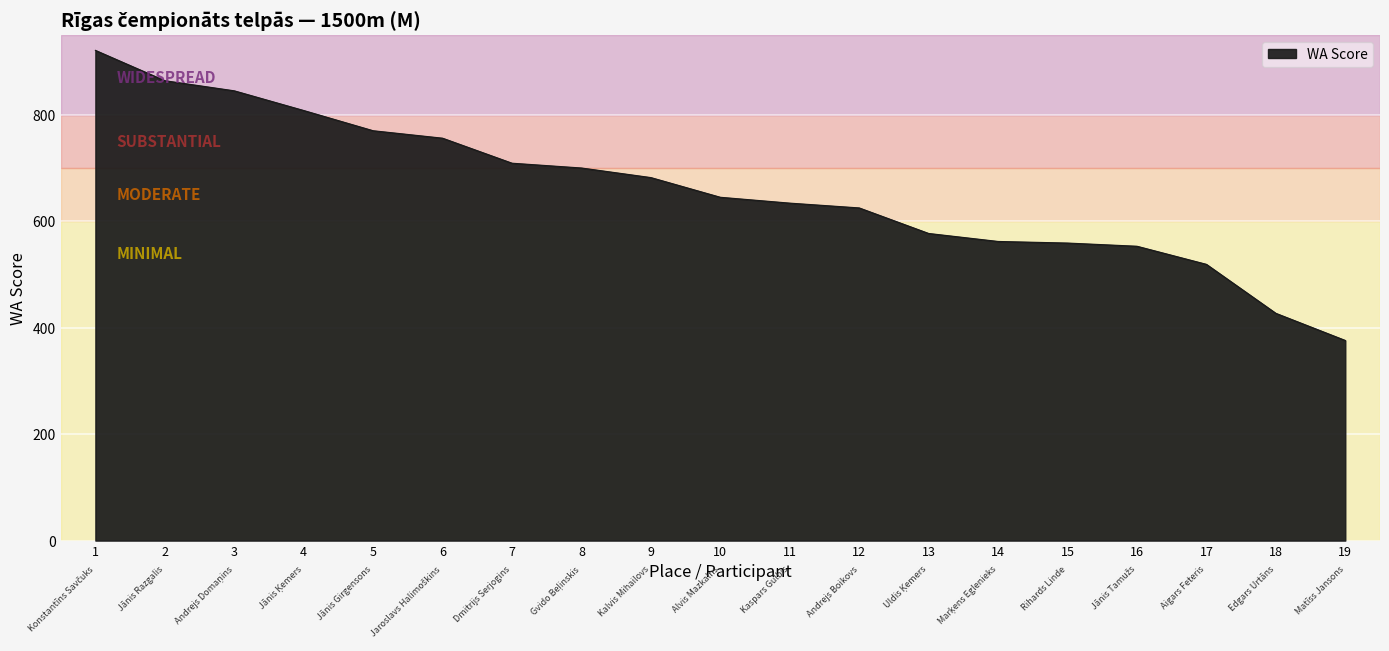

What is the ratio of the value at 16 to the value at 5?

0.7